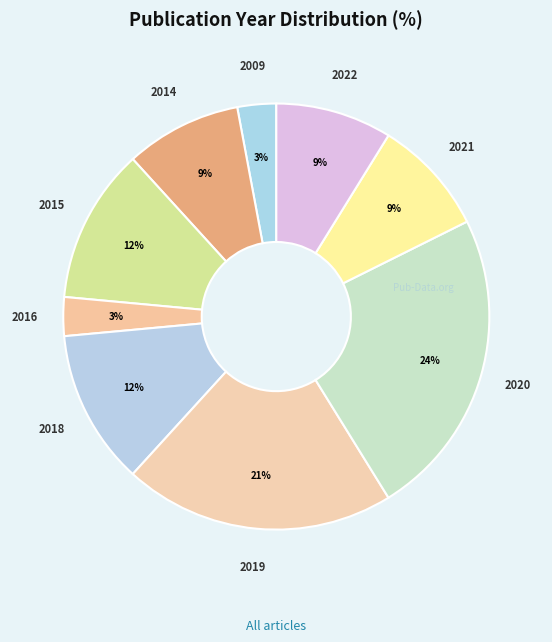

True or false: 2014 accounts for 14% of the total.

False